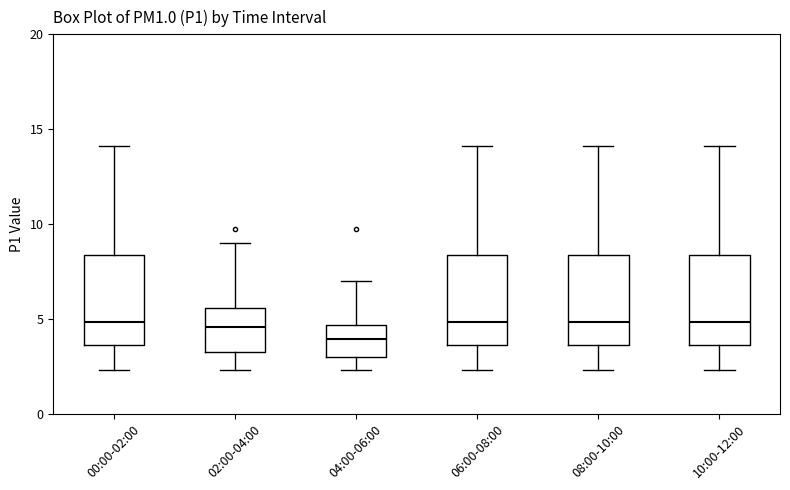

Where is the lower edge of the box for 04:00-06:00 on the y-axis? The values are not printed on the chart, so give them approximately, as read against the axis.

3.0